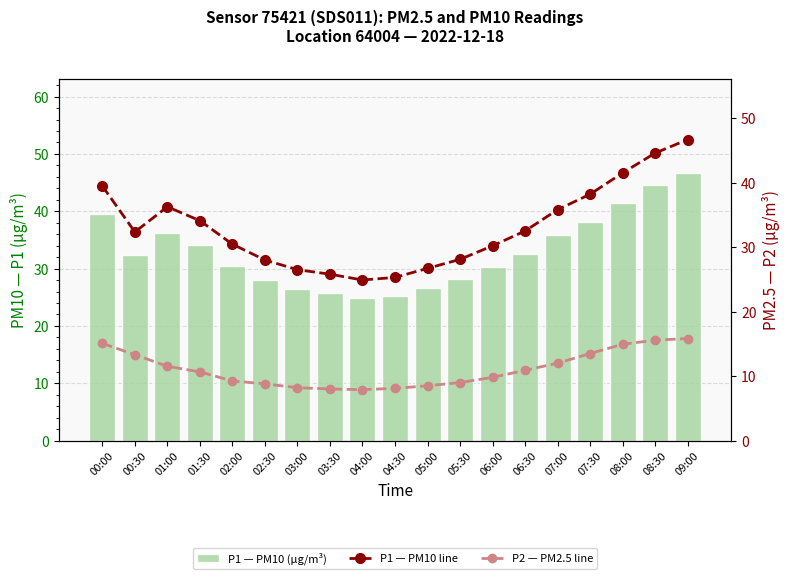

What is the average value of the P2 — PM2.5 (µg/m³) line series?

11.1